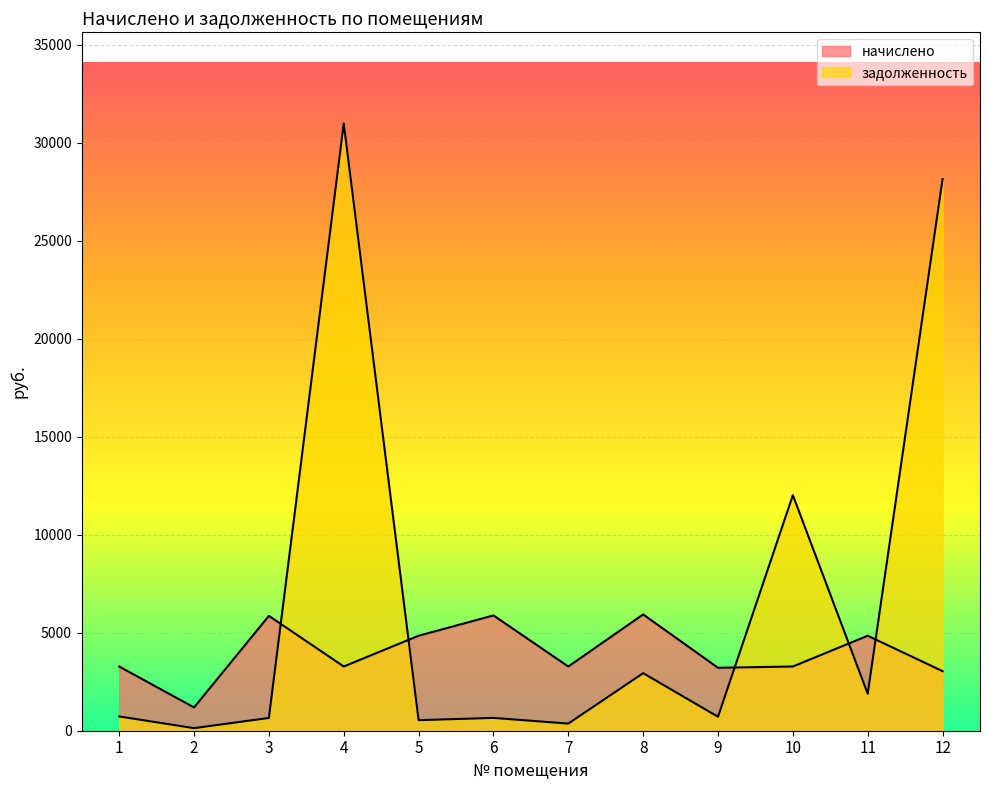

At which label does начислено first exceed 3276?

3